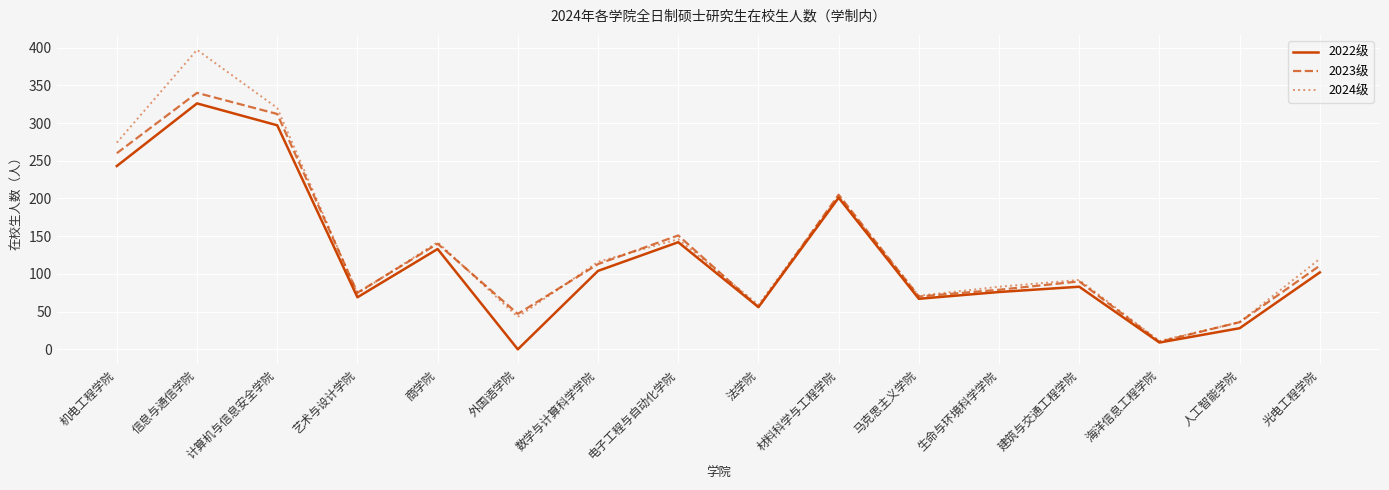

What position from the left is 海洋信息工程学院?

14